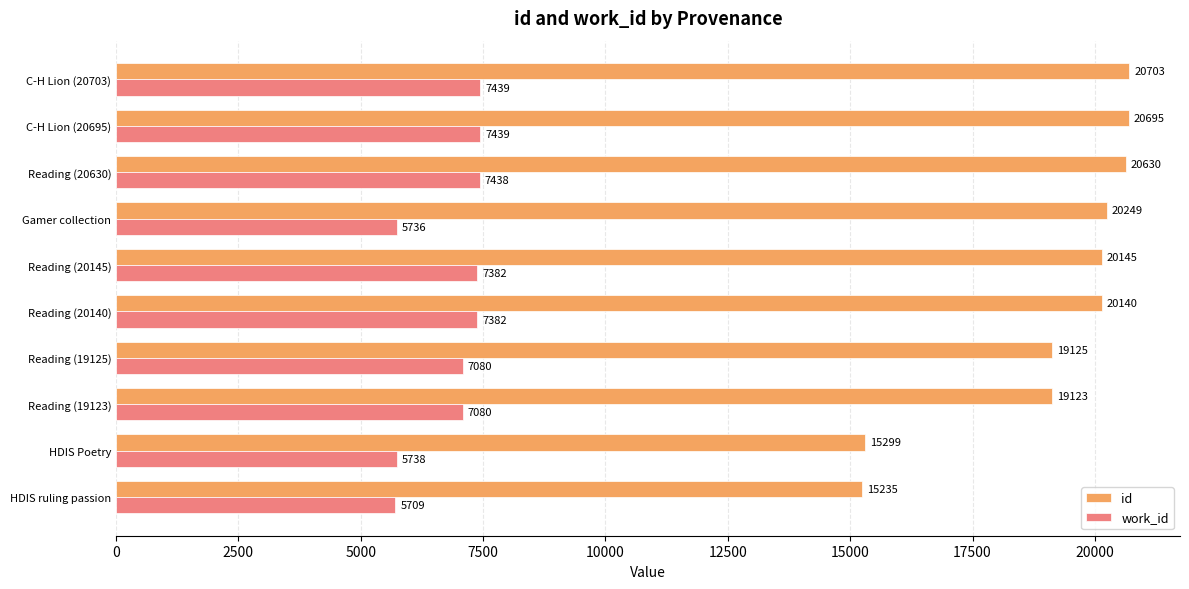

What is the difference between the maximum and minimum values in the work_id series?

1730